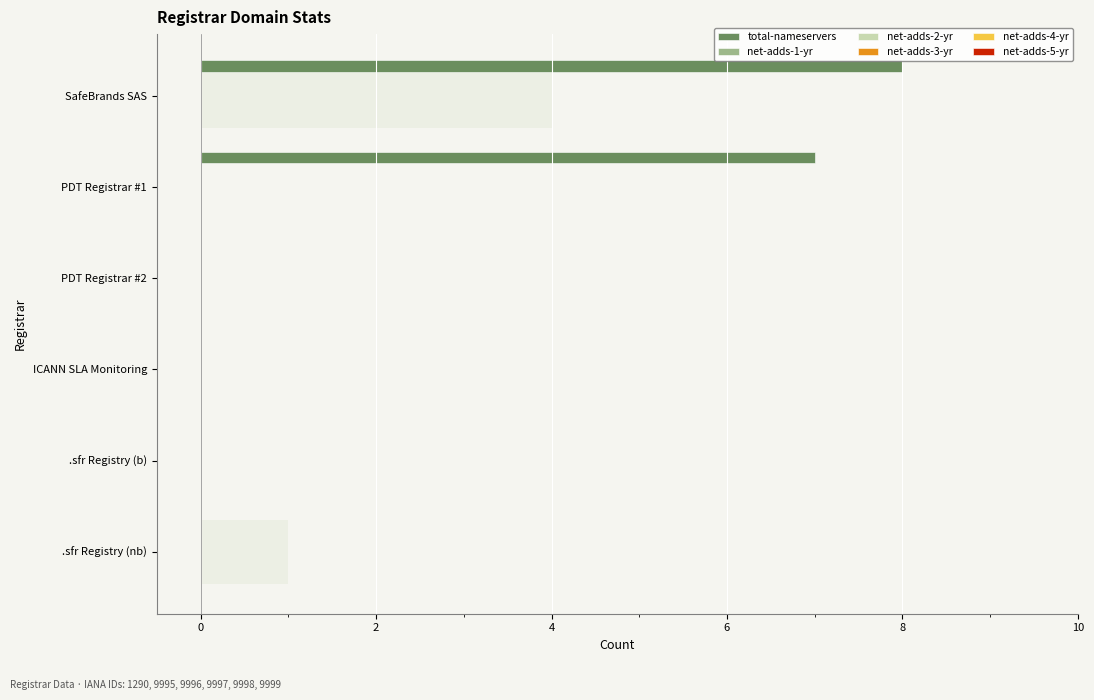

What are all the series names shown in the legend?

total-nameservers, net-adds-1-yr, net-adds-2-yr, net-adds-3-yr, net-adds-4-yr, net-adds-5-yr